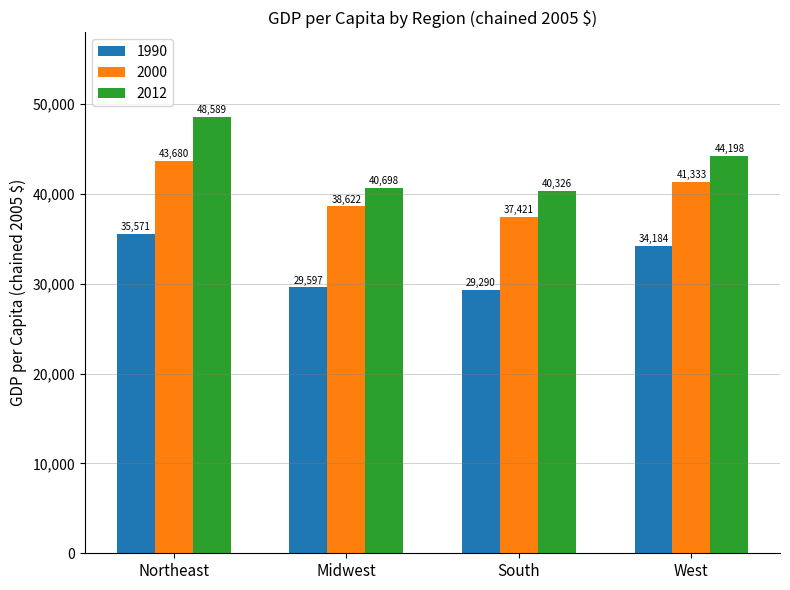

Rank the series by their maximum value, from lowest to highest.

1990, 2000, 2012